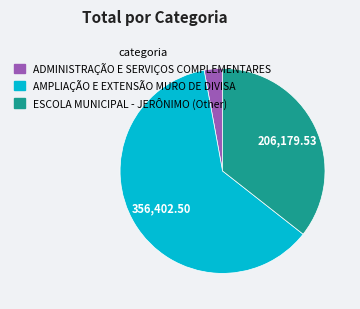

How many segments does this pie chart have?

3